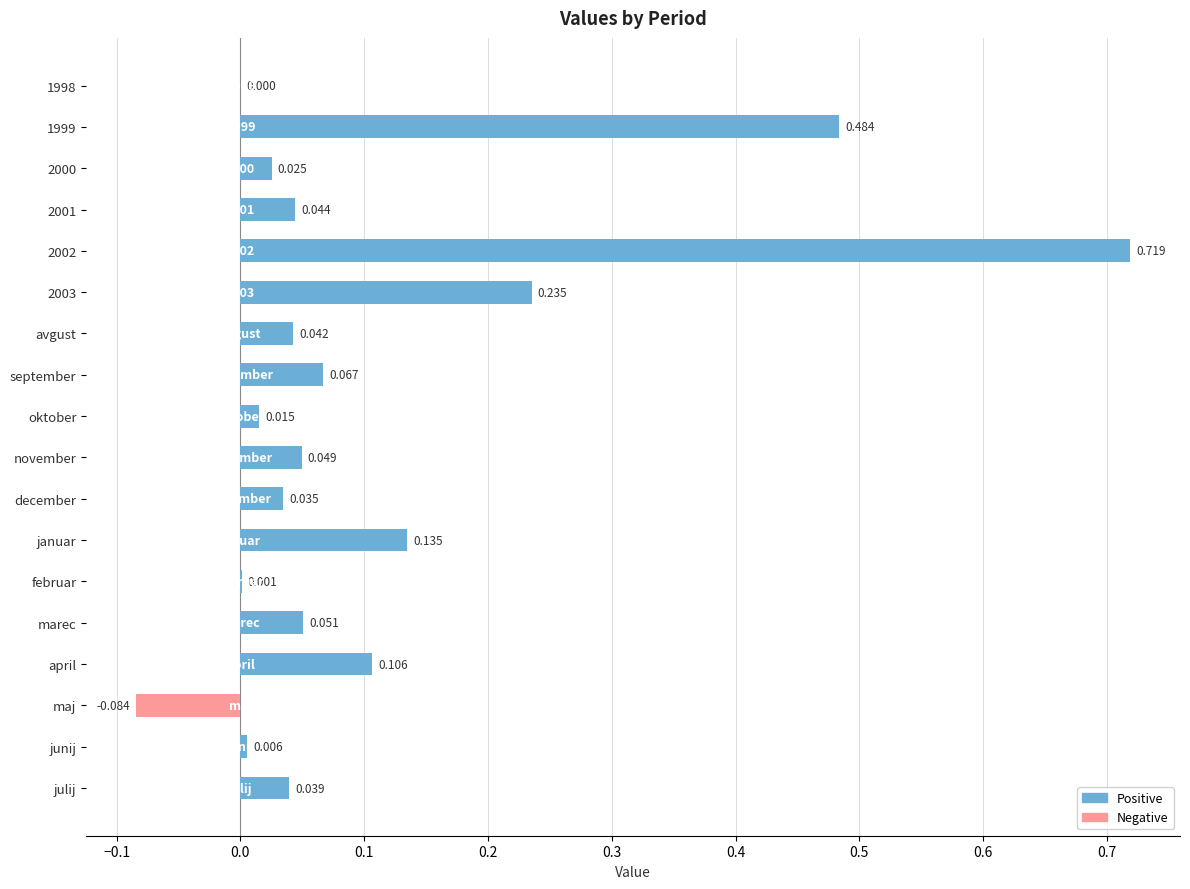

Which has a higher value, oktober or junij?

oktober